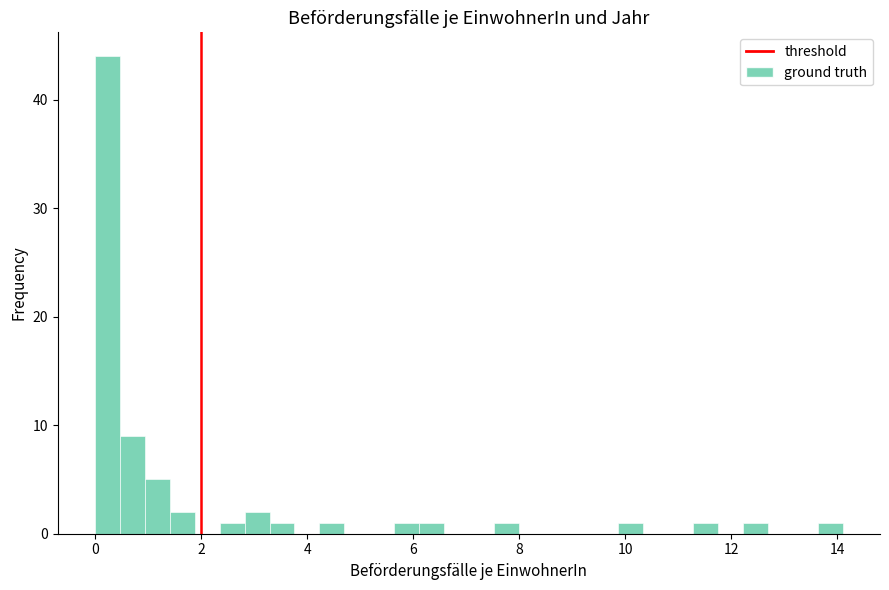

Read against the x-axis, roughly where is the centre of the tallest bar?

0.2